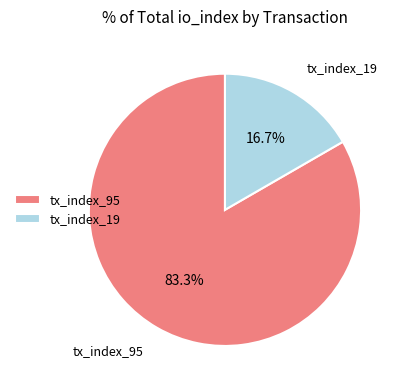

Count the number of slices in the pie.

2